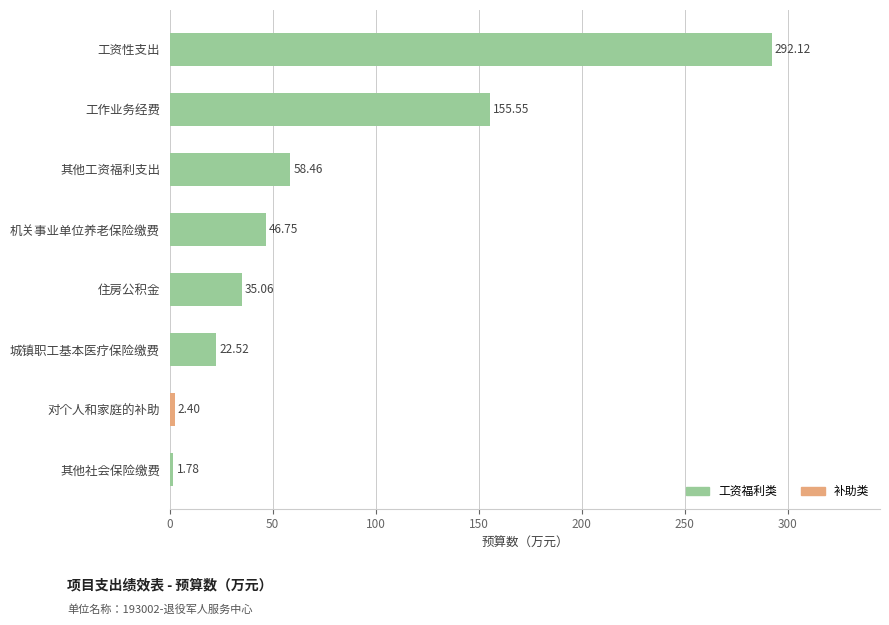

What is the difference between the maximum and second lowest values?

289.7